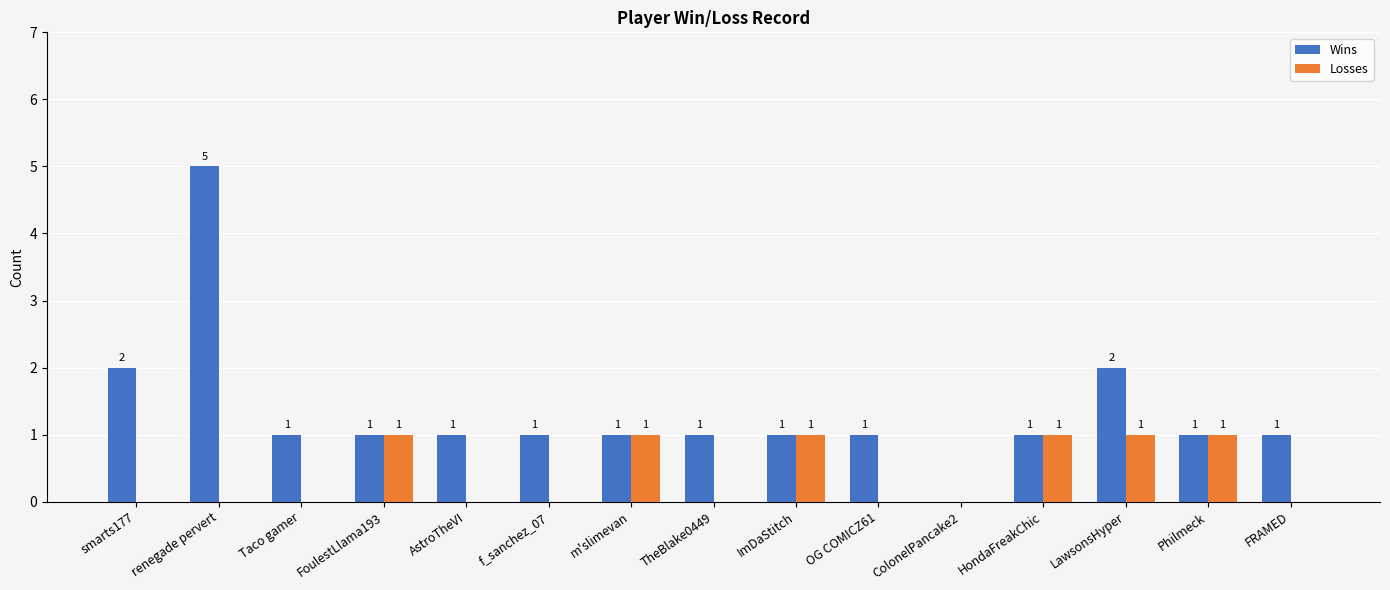

Which category has the highest value across all series?

renegade pervert